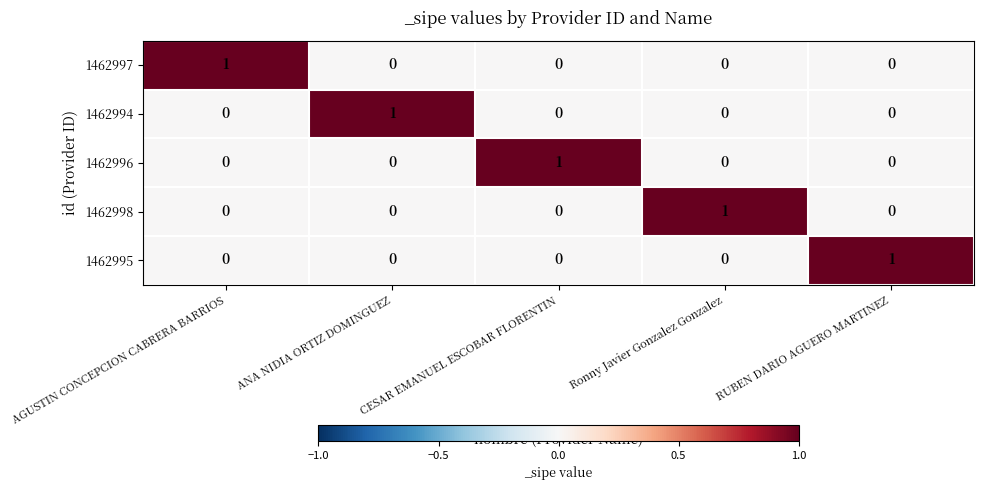

Is it true that 1462994 equals 1 at AGUSTIN CONCEPCION CABRERA BARRIOS?

False